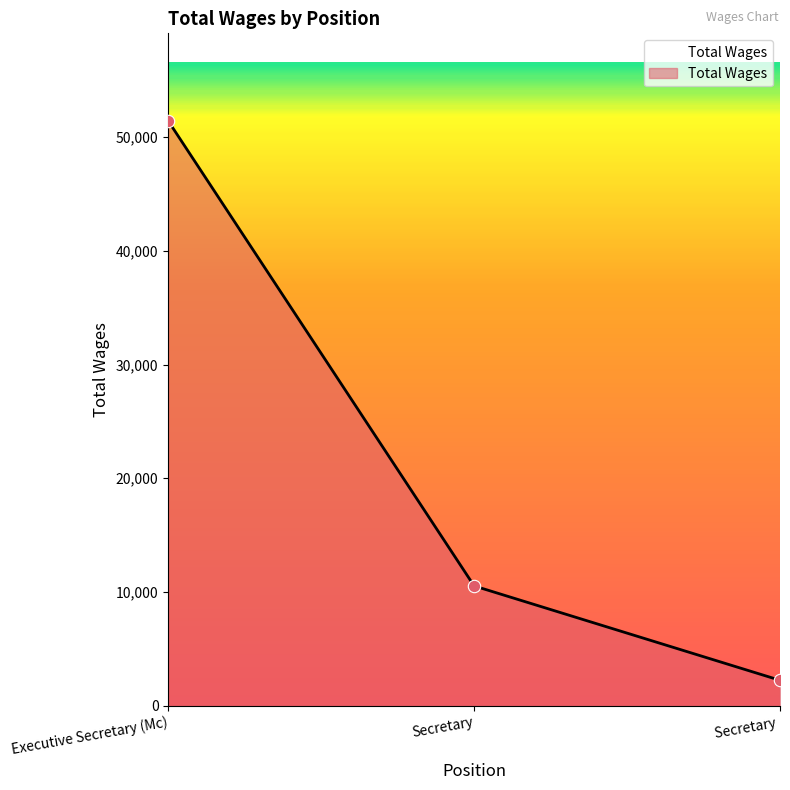

What is the change in value from Executive Secretary (Mc) to Secretary ?

-49171